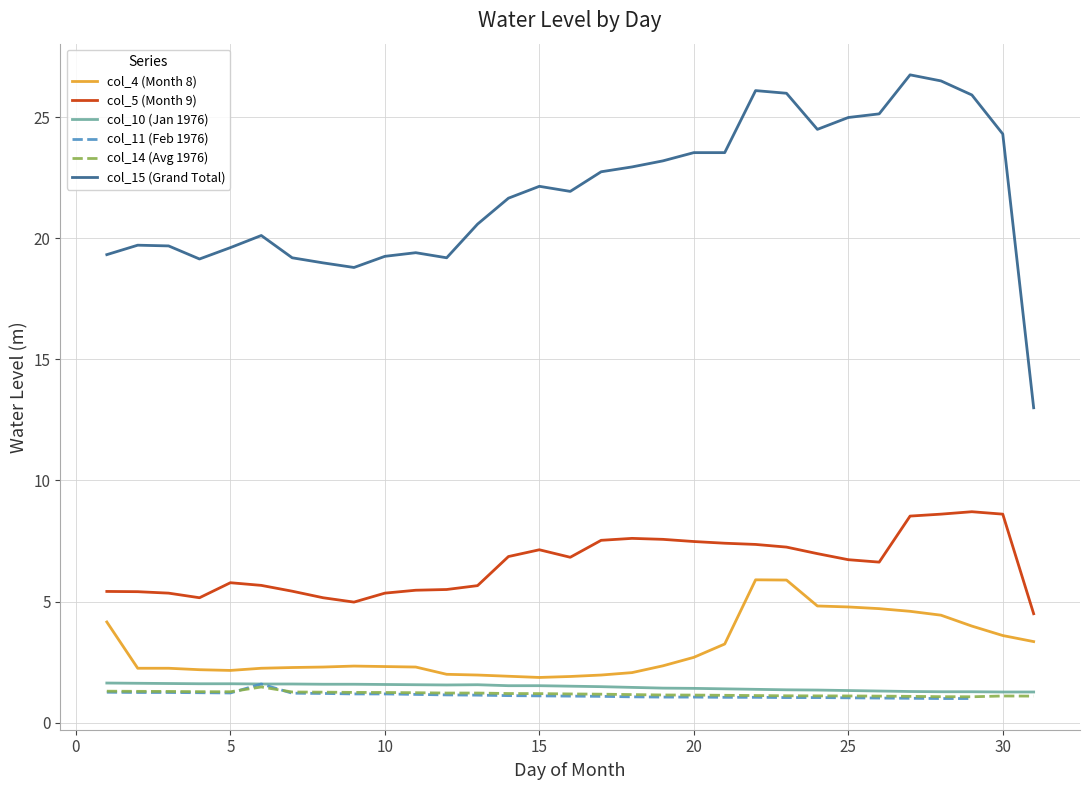

What is the maximum value for col_15 (Grand Total)?

26.7